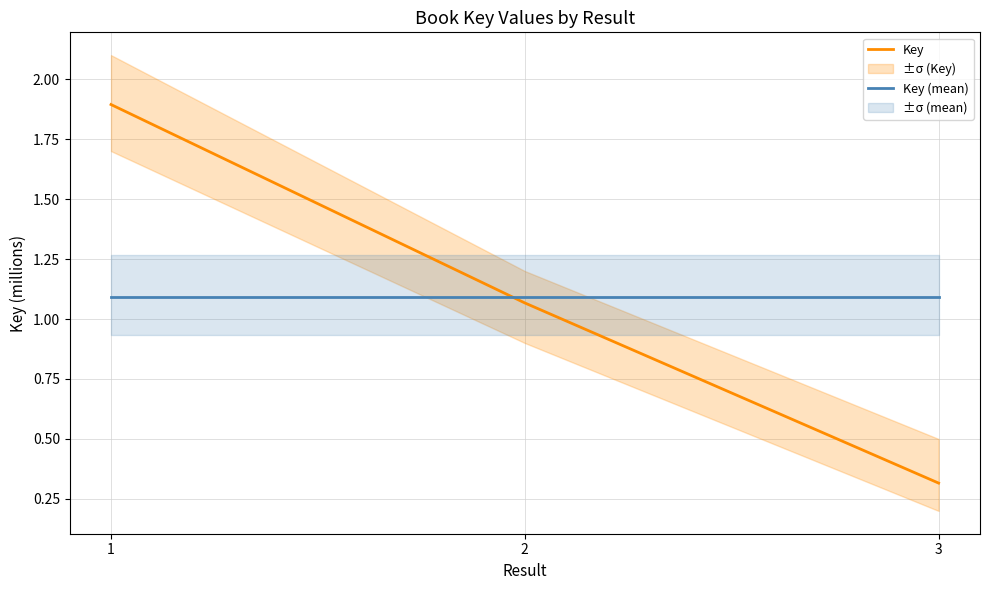

List the series in order of their peak value, lowest first.

Key (mean), Key